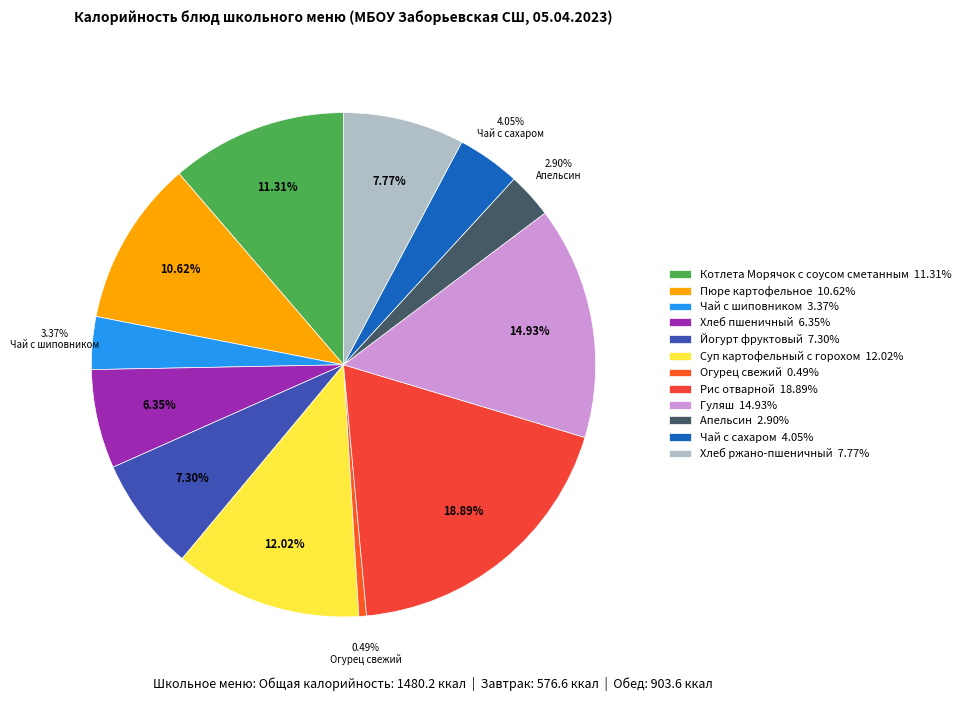

Does any single category account for the majority?

No